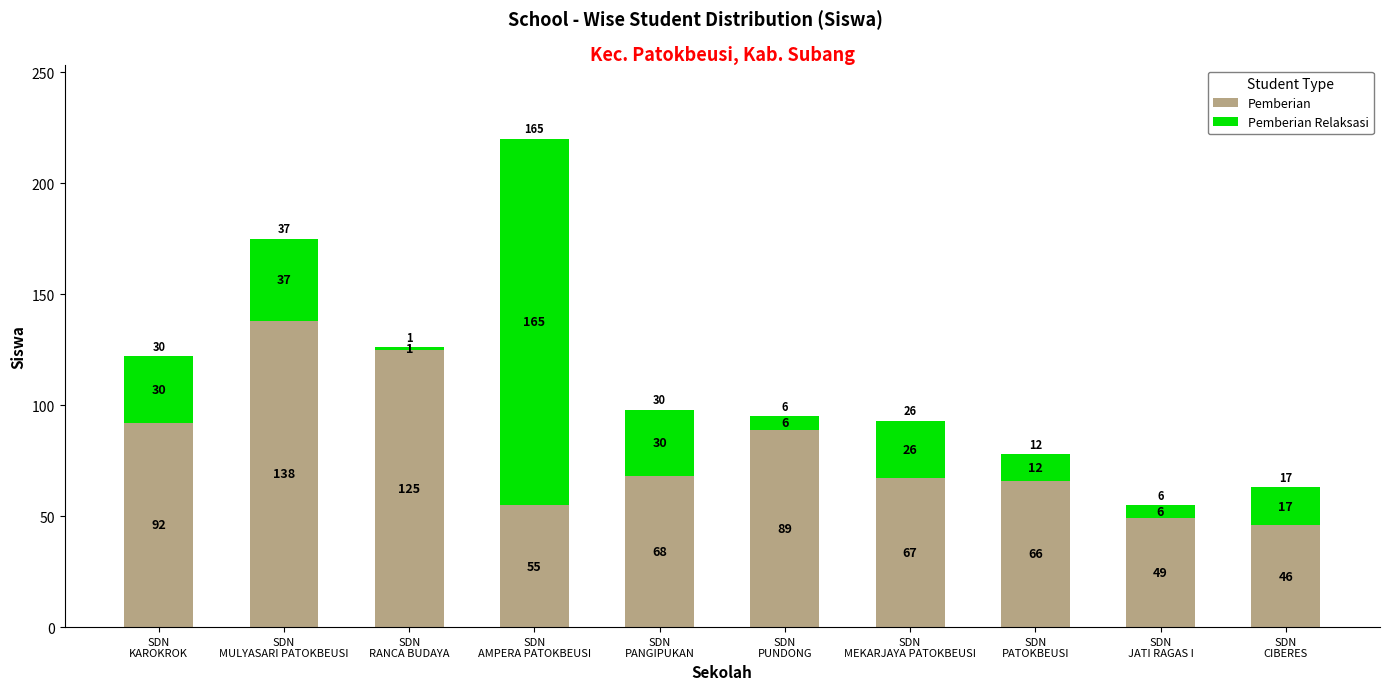

What is the lowest value of the Pemberian series?

46